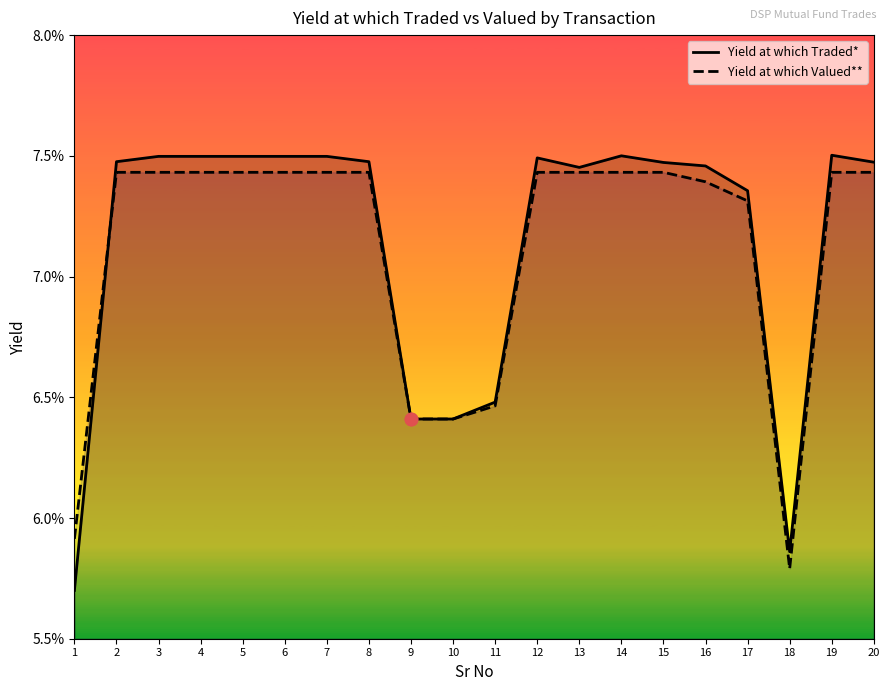

Is the value of Yield at which Valued** at 8 greater than the value of Yield at which Traded* at 6?

No